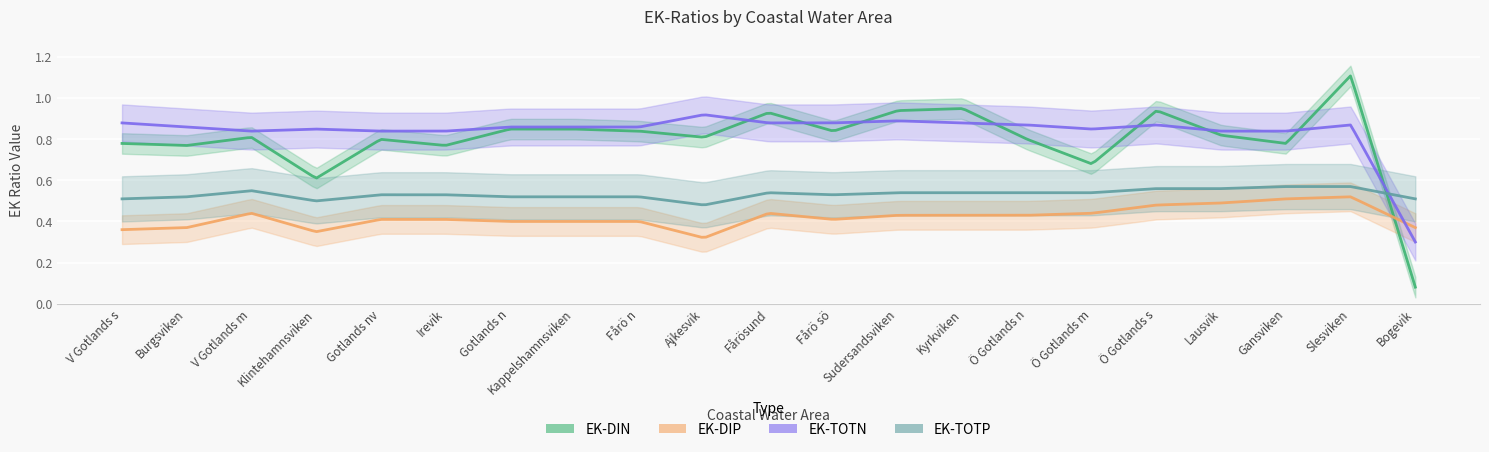

How many data points does each series have?

21